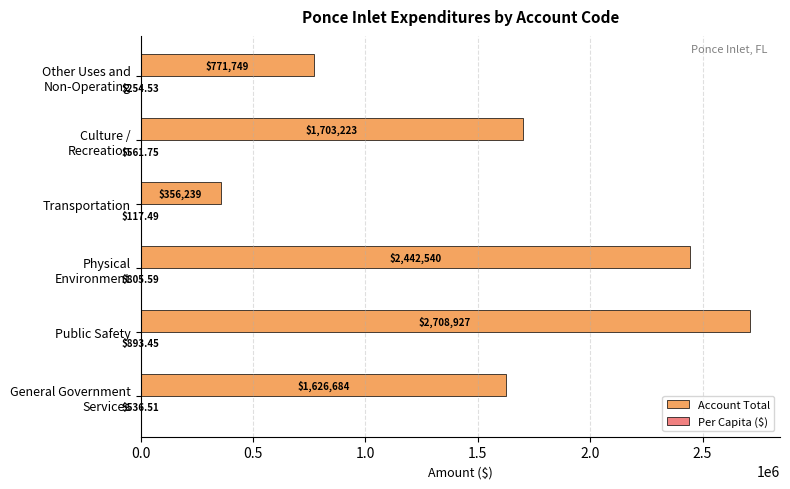

Which category has the highest value in the Account Total series?

Public Safety